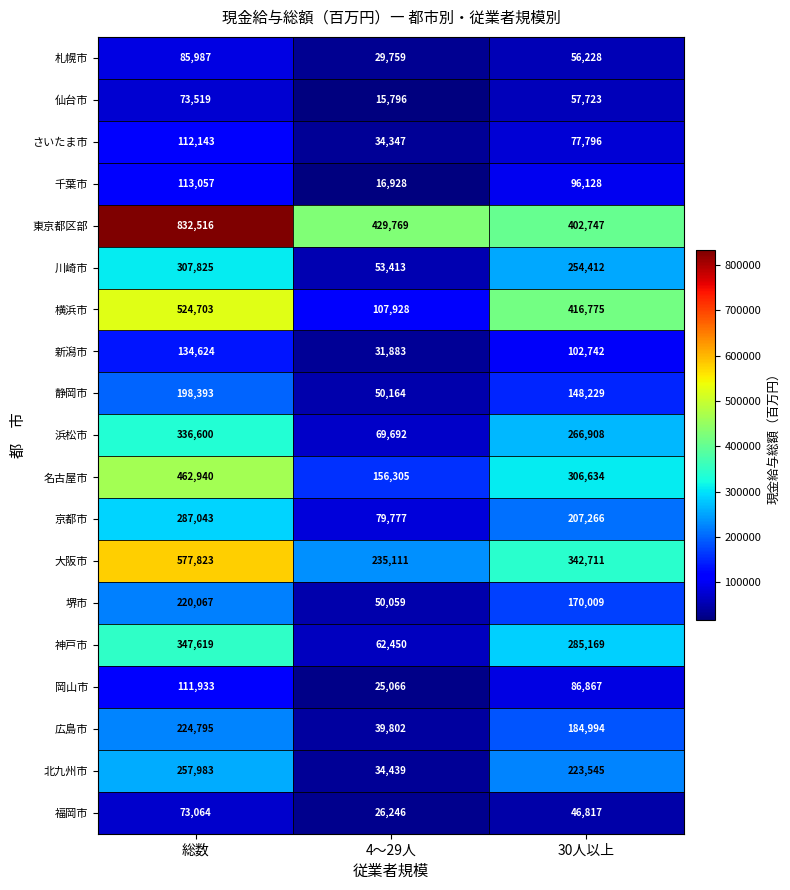

What is the average value of the 横浜市 series?

349802